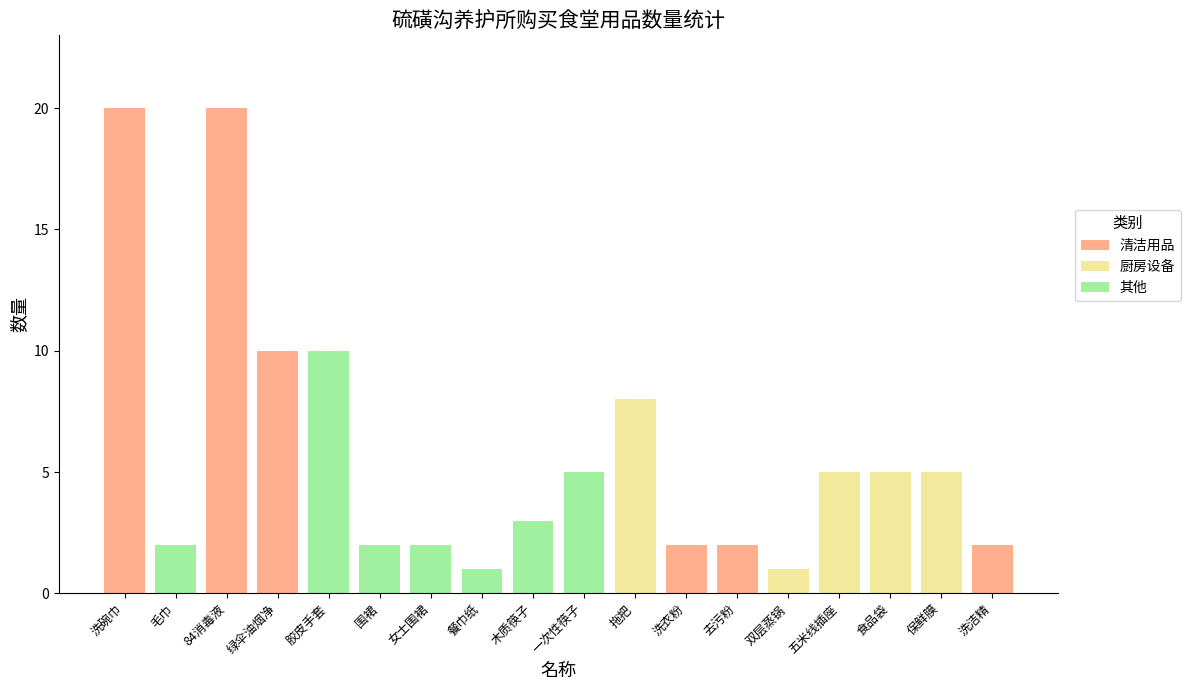

What is the highest value of the 清洁用品 series?

20